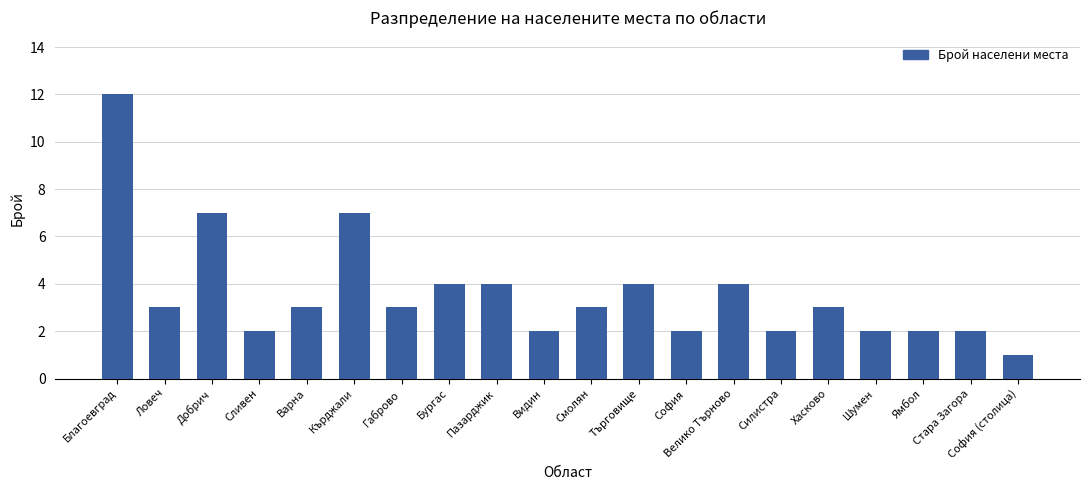

What is the change in value from Пазарджик to София?

-2